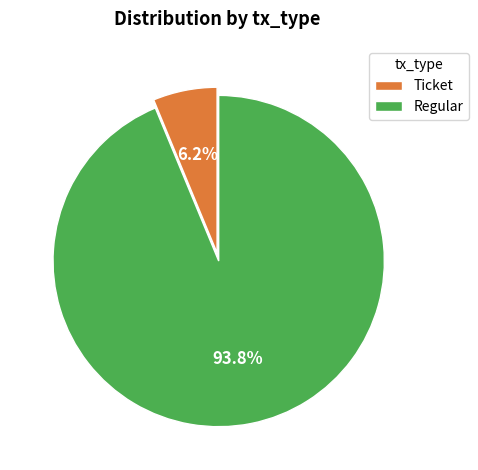

Which has a higher value, Regular or Ticket?

Regular